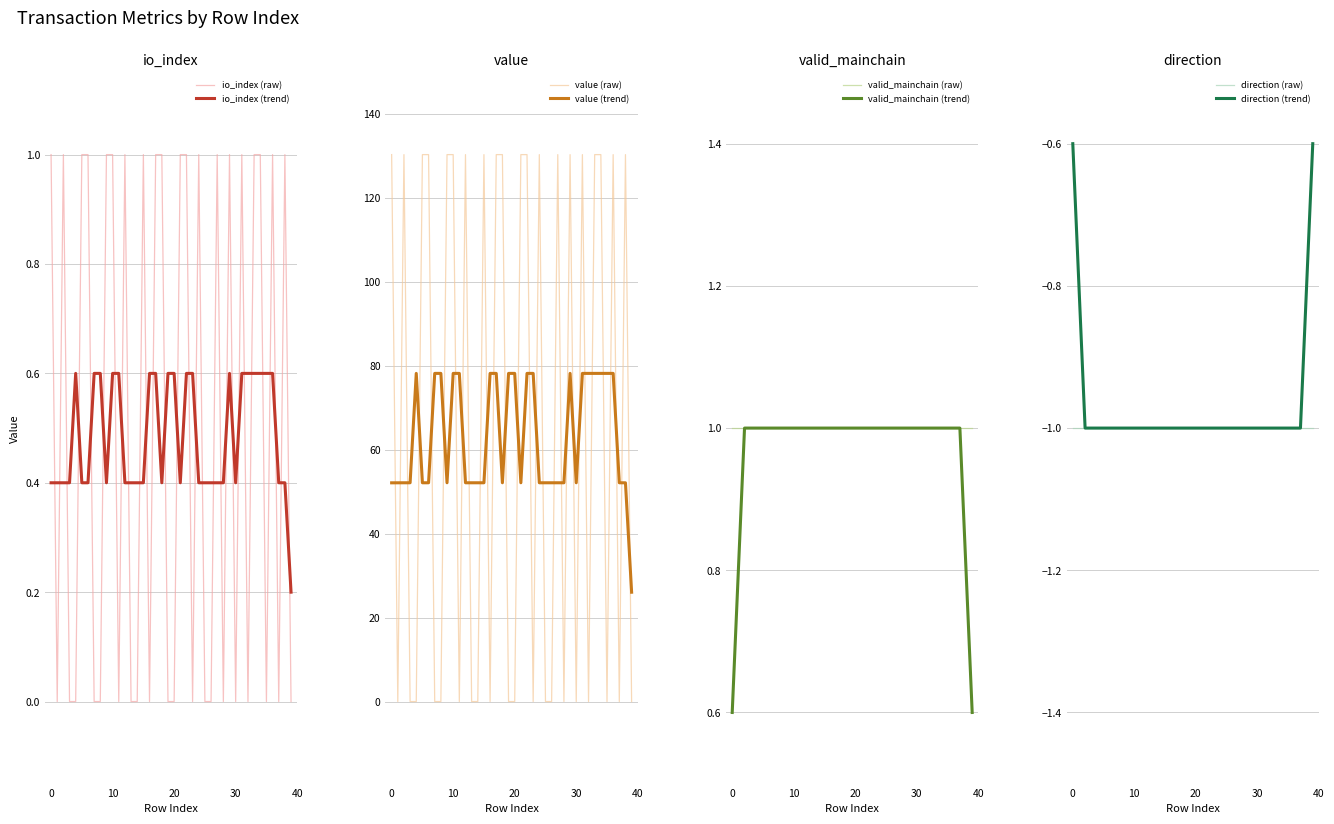

True or false: io_index and value intersect in this chart.

False